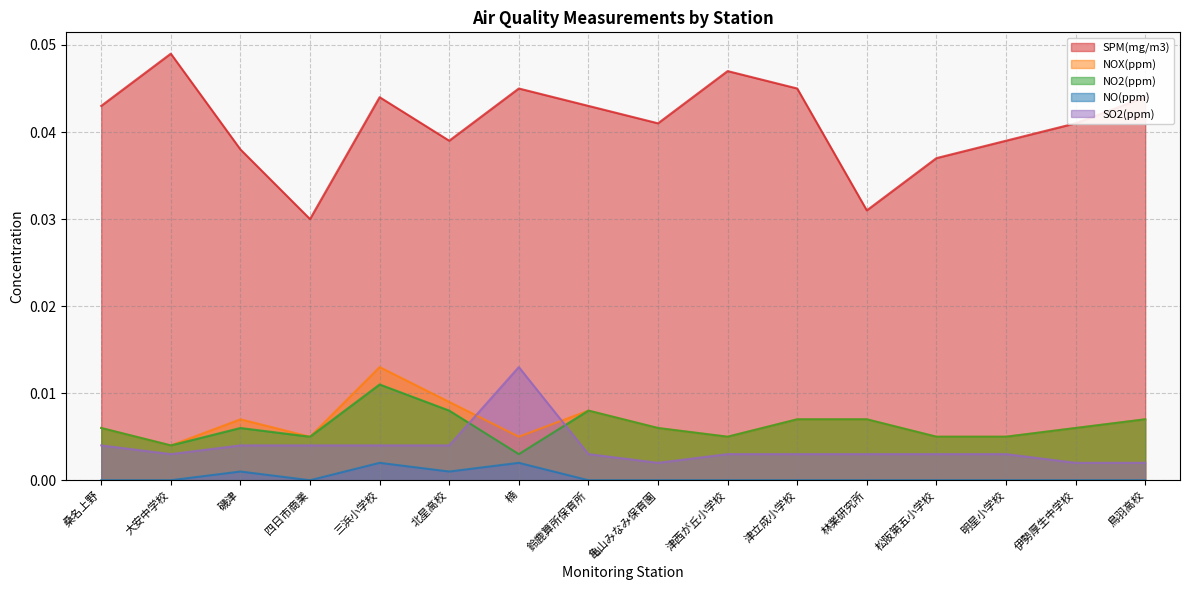

Reading left to right, transcribe all the data shown in this chart.

SPM(mg/m3): 0.0	0.0	0.0	0.0	0.0	0.0	0.0	0.0	0.0	0.0	0.0	0.0	0.0	0.0	0.0	0.0
NOX(ppm): 0.0	0.0	0.0	0.0	0.0	0.0	0.0	0.0	0.0	0.0	0.0	0.0	0.0	0.0	0.0	0.0
NO2(ppm): 0.0	0.0	0.0	0.0	0.0	0.0	0.0	0.0	0.0	0.0	0.0	0.0	0.0	0.0	0.0	0.0
NO(ppm): 0.0	0.0	0.0	0.0	0.0	0.0	0.0	0.0	0.0	0.0	0.0	0.0	0.0	0.0	0.0	0.0
SO2(ppm): 0.0	0.0	0.0	0.0	0.0	0.0	0.0	0.0	0.0	0.0	0.0	0.0	0.0	0.0	0.0	0.0